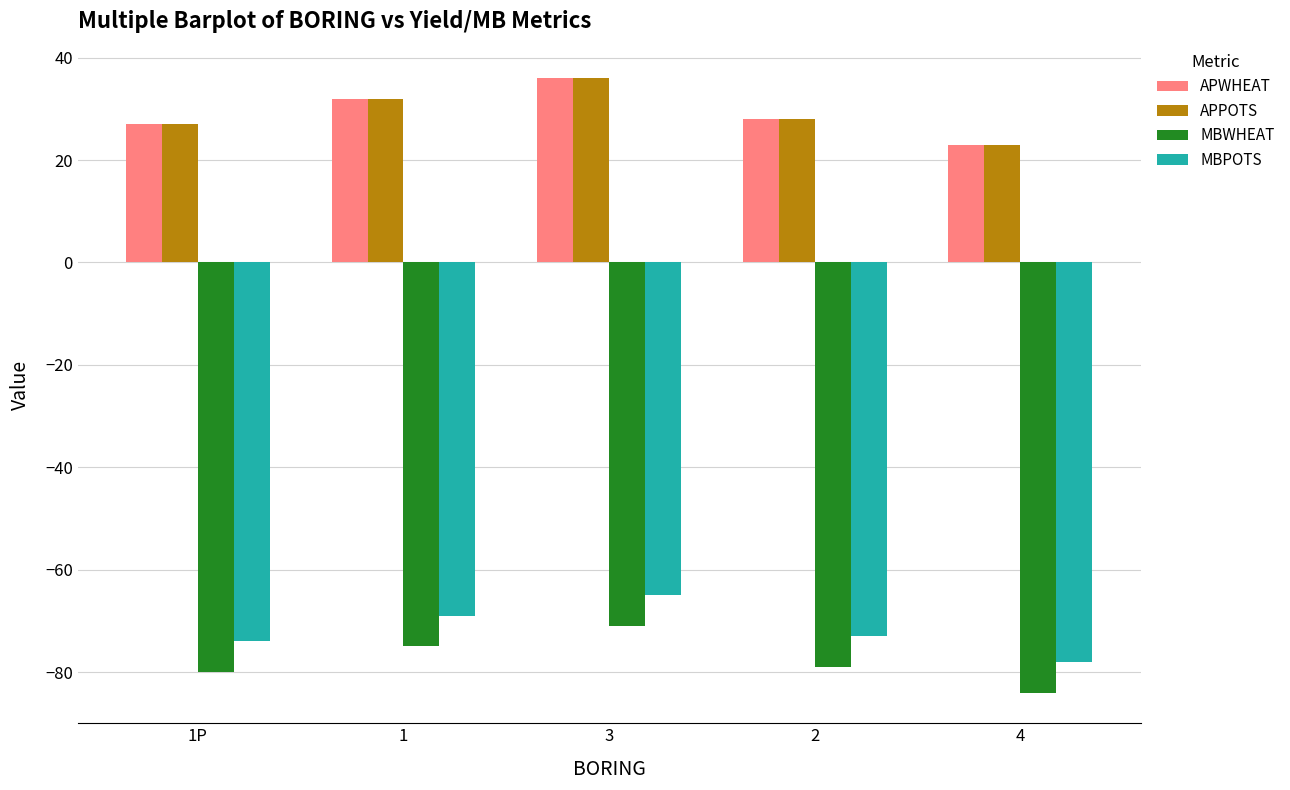

At which label does MBWHEAT reach its minimum?

4